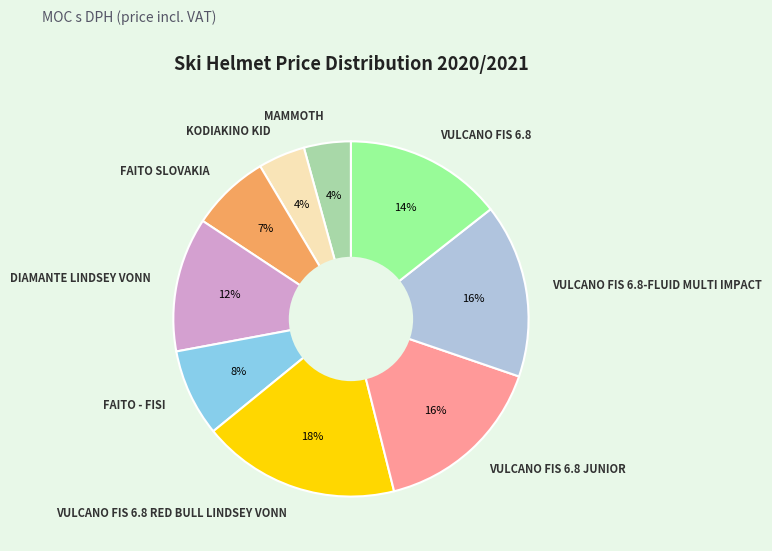

What percentage is the DIAMANTE LINDSEY VONN slice, to the nearest percent?

12%